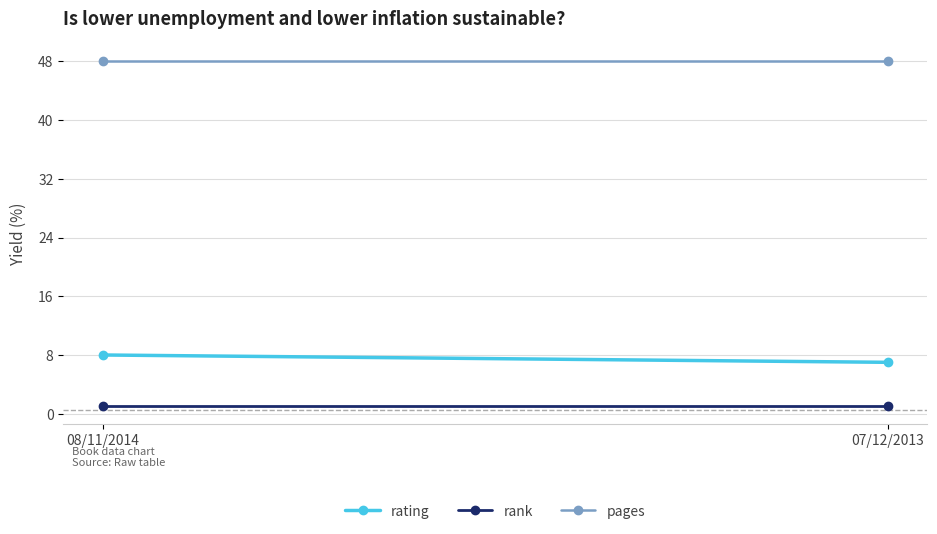

What is the label of the 2nd point from the left?

07/12/2013